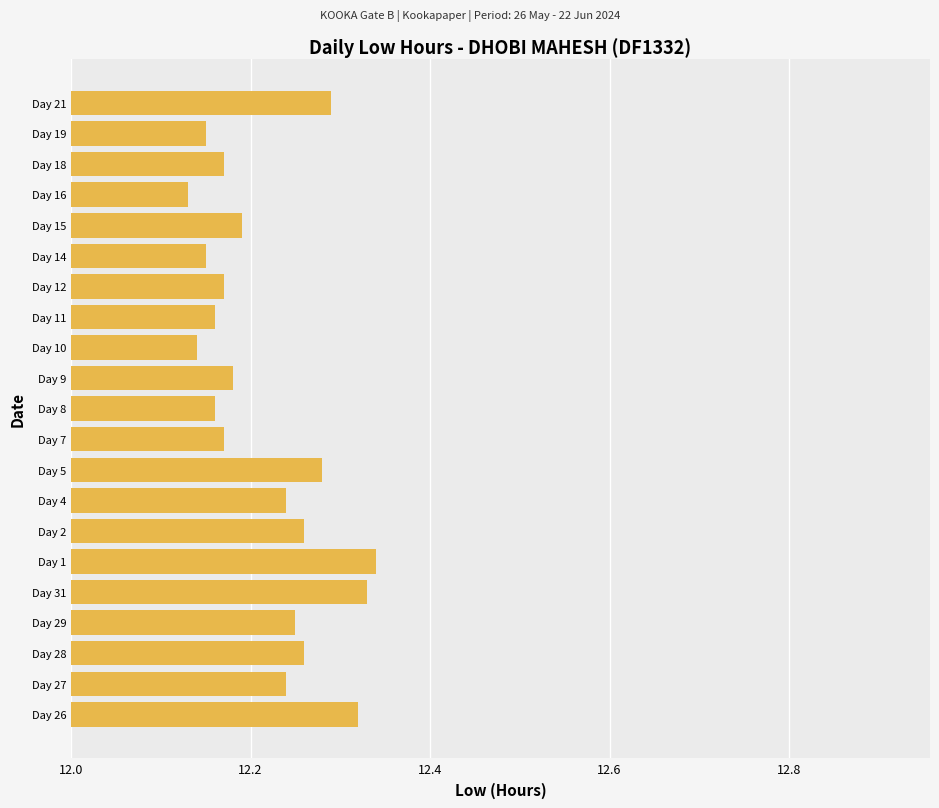

Approximately how many times larger is the value at Day 15 compared to Day 26?

1.0